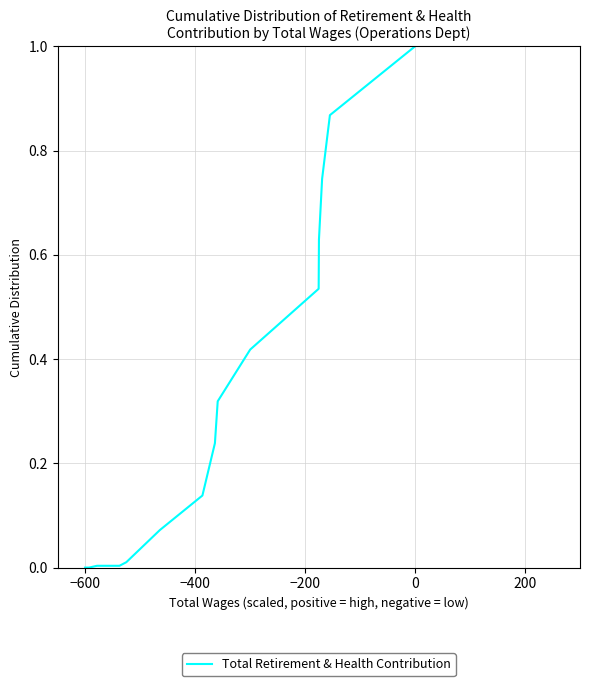

What is the greatest value displayed?

1.0